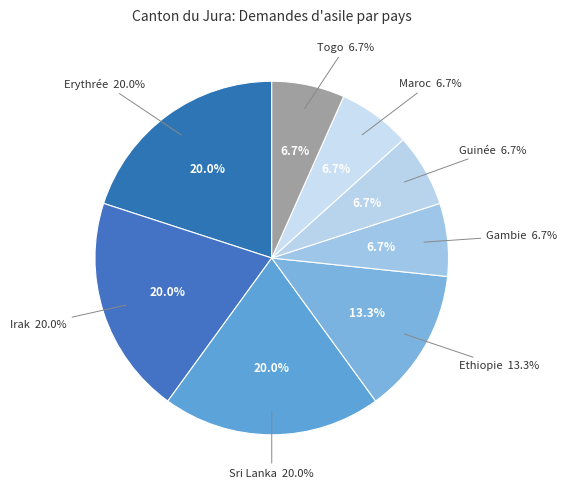

Is there any slice that represents more than half of the pie?

No